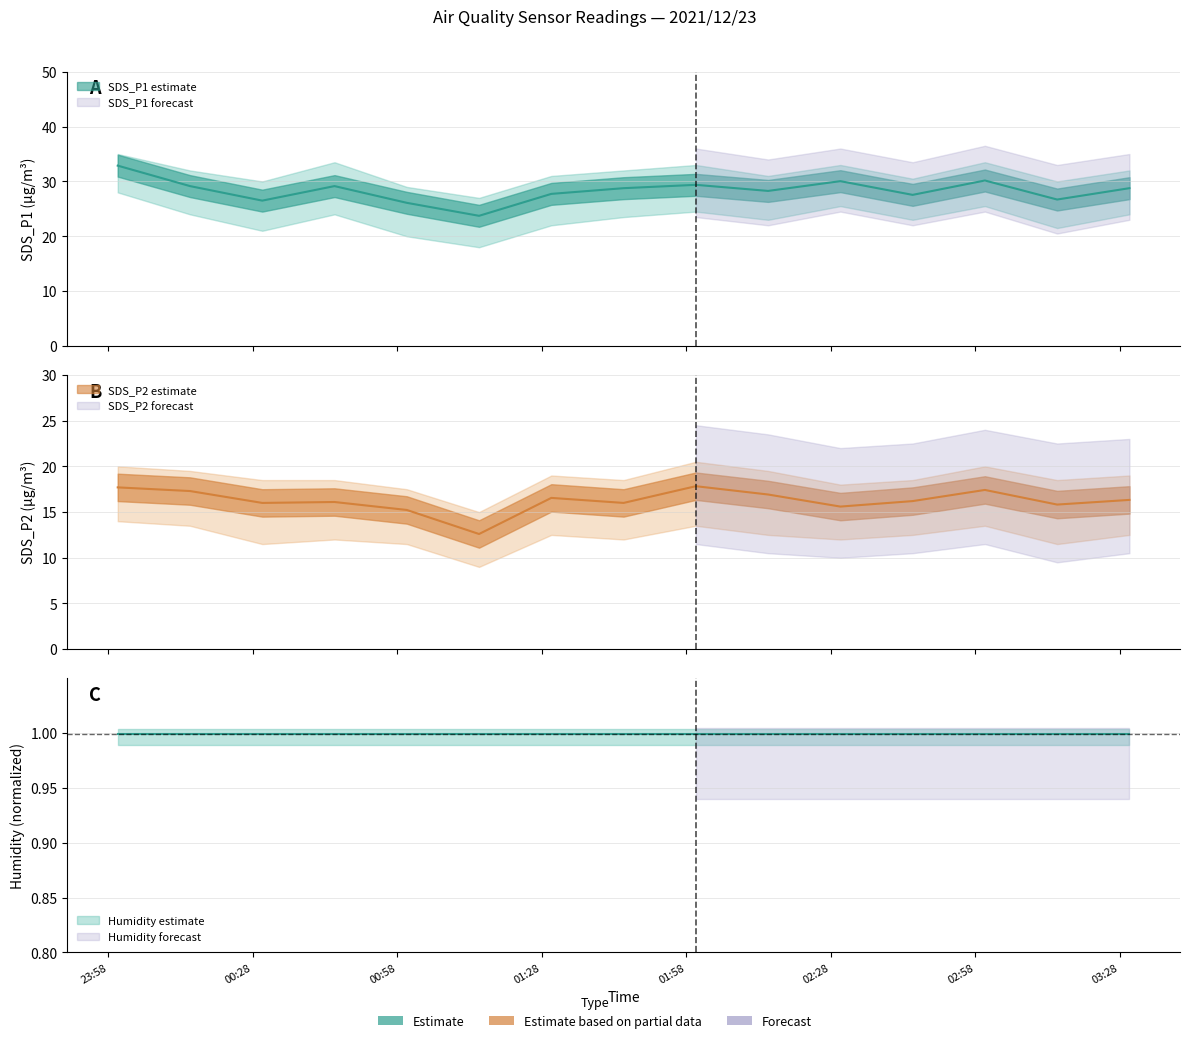

What is the sum of the SDS_P2 values at 2021/12/23 02:30 and 2021/12/23 03:15?

31.4